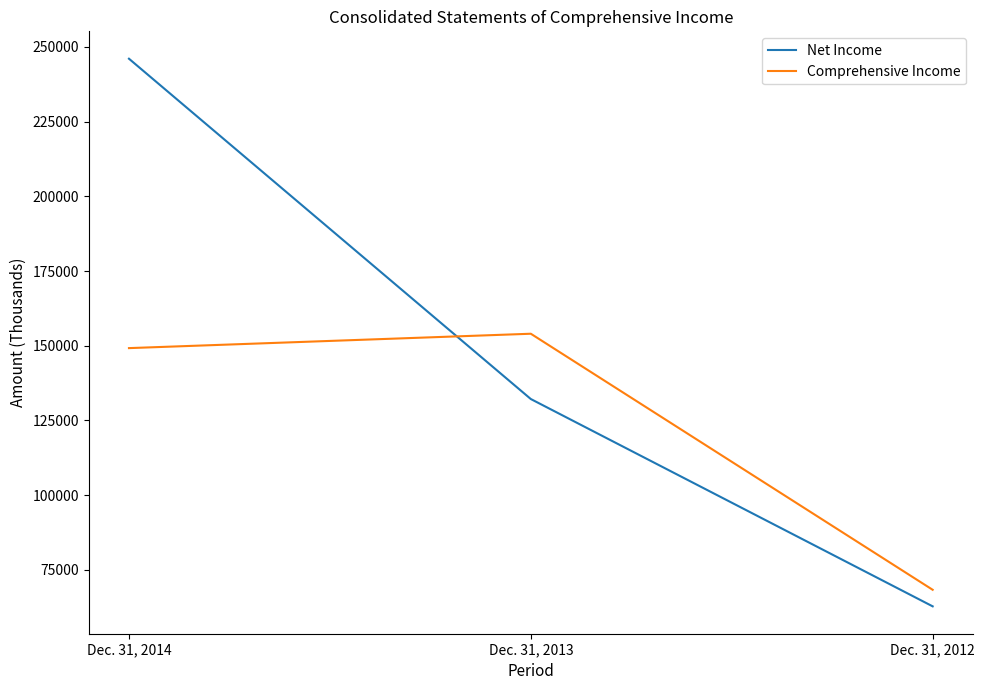

List the labels in order of Net Income value, smallest first.

Dec. 31, 2012, Dec. 31, 2013, Dec. 31, 2014